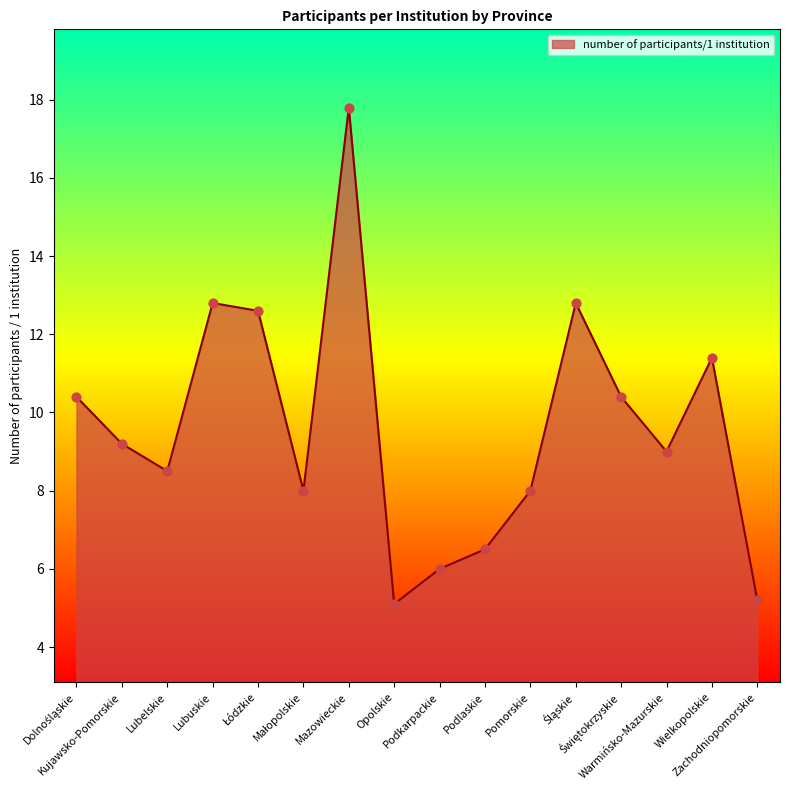

Approximately how many times larger is the value at Lubuskie compared to Pomorskie?

1.6